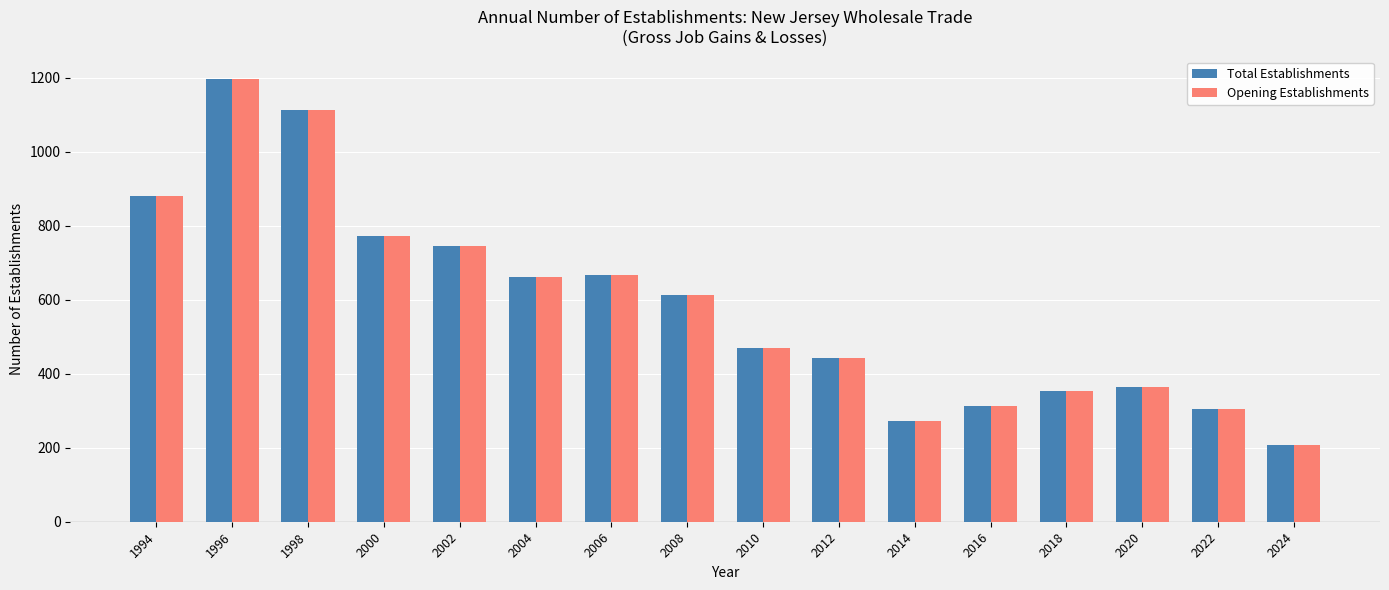

Count the number of data series in this chart.

2